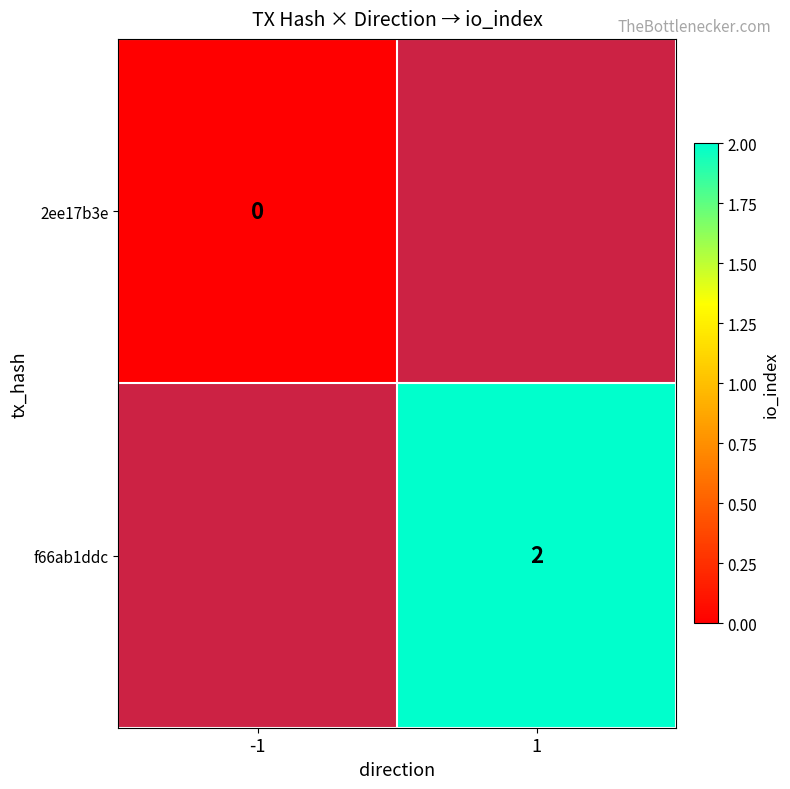

The value of f66ab1ddc at 1 is 3. True or false?

False